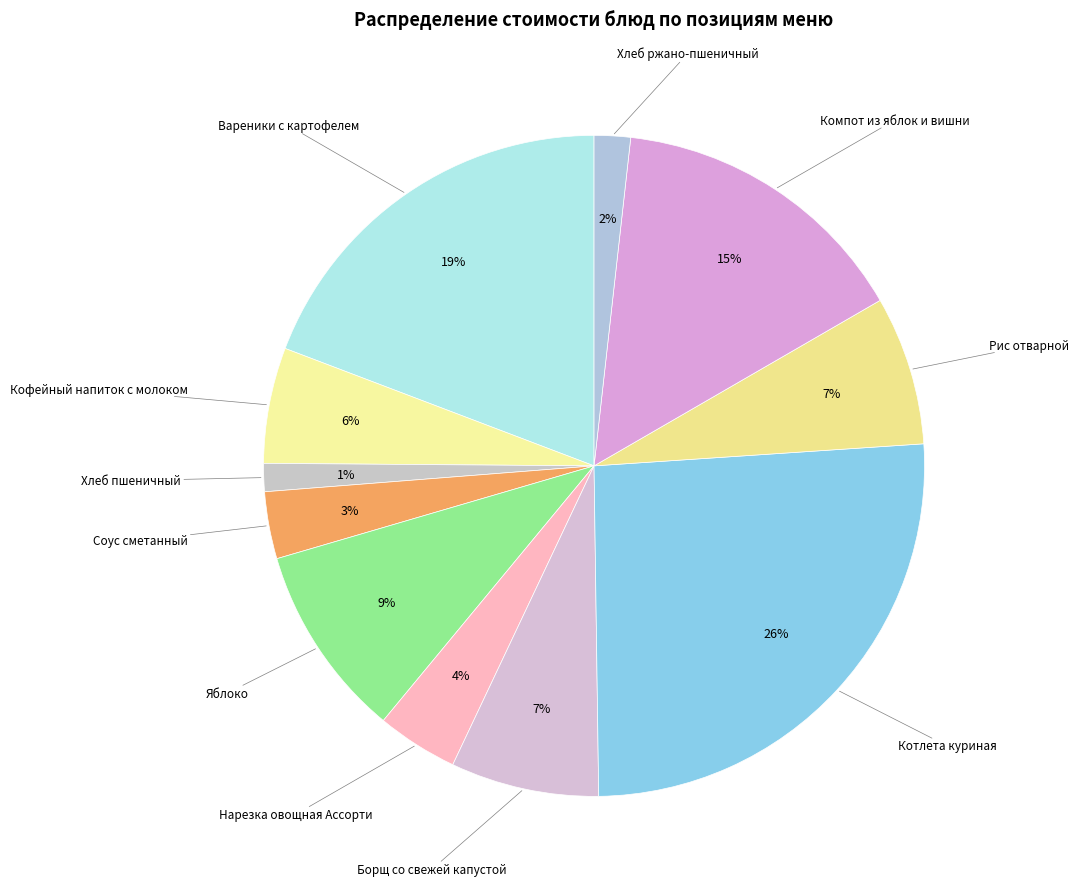

Which slice is the smallest?

Хлеб пшеничный